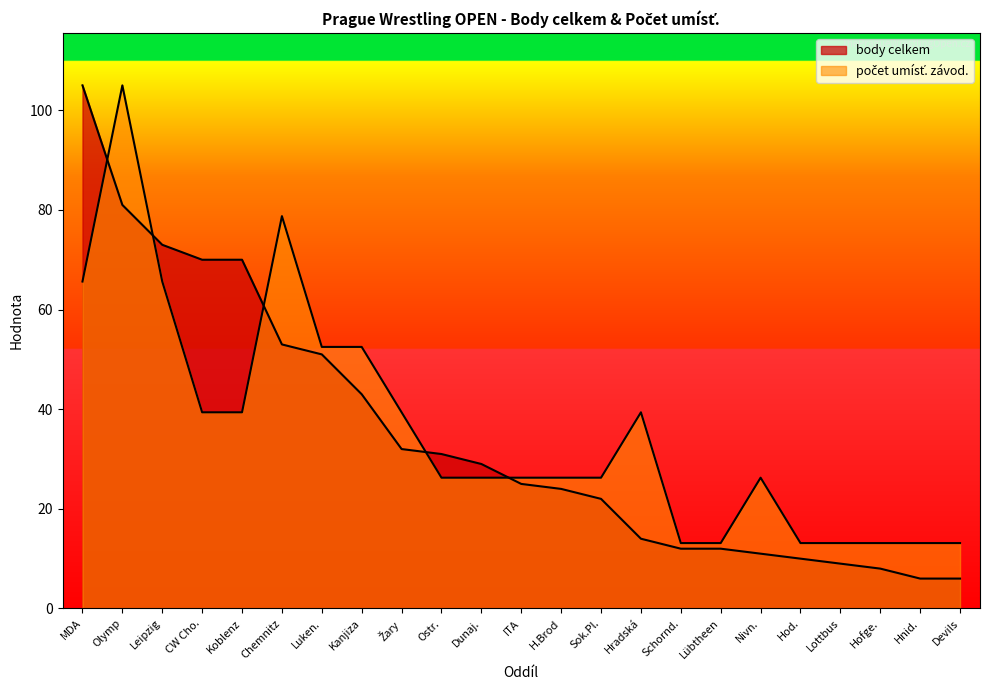

True or false: počet umísť. závod. has a value of 26.2 at Nivn..

True